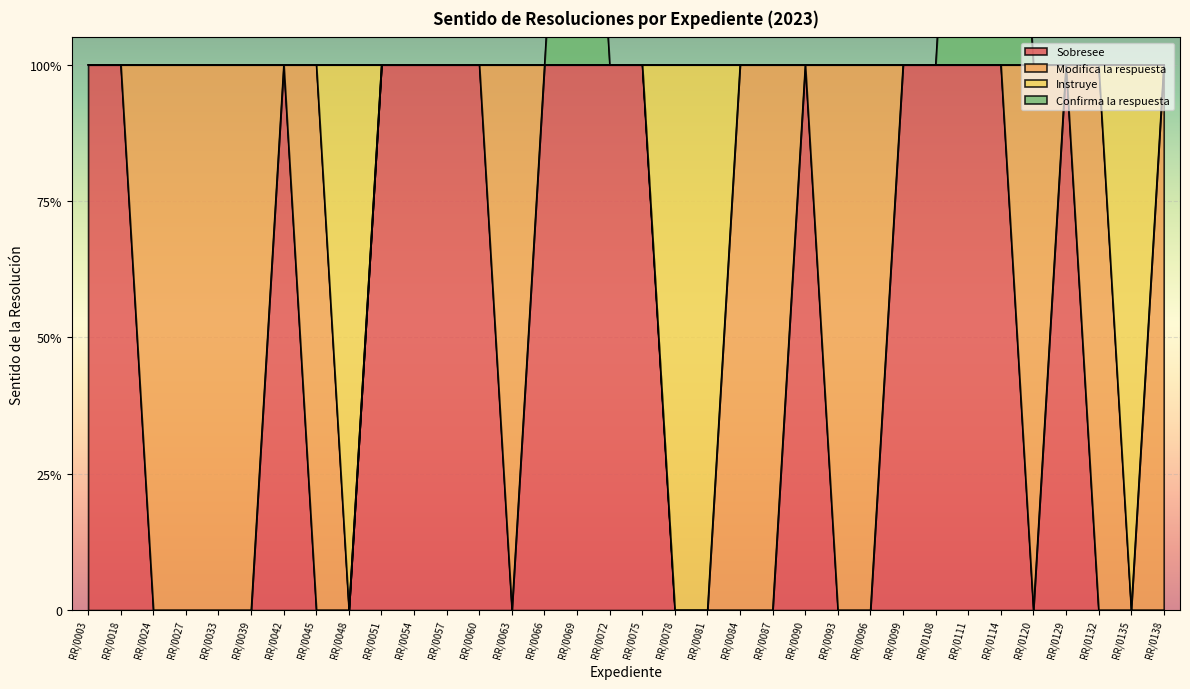

True or false: Instruye has a value of 0 at RR/0048.

True